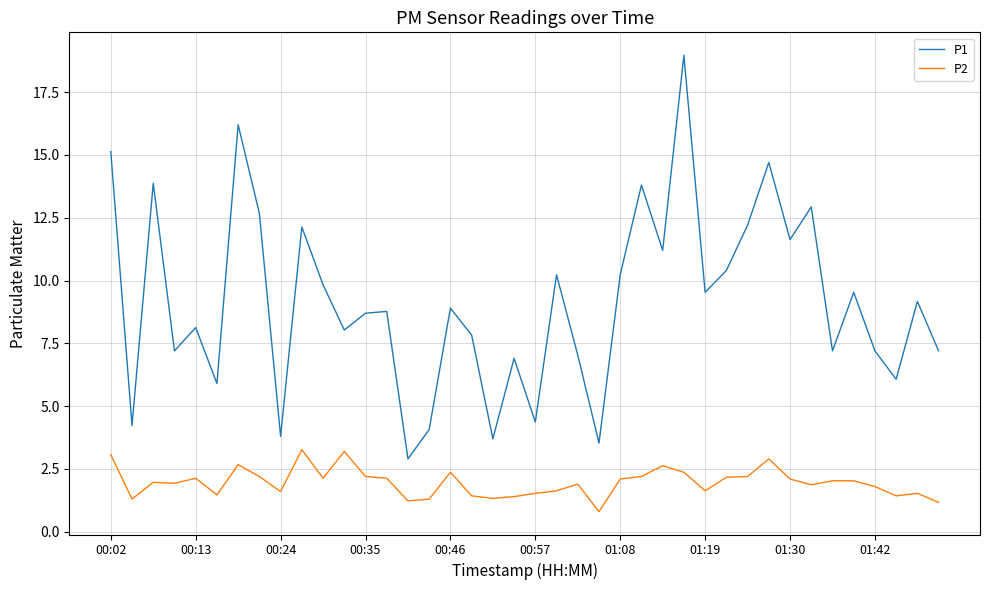

True or false: P1 and P2 intersect in this chart.

False